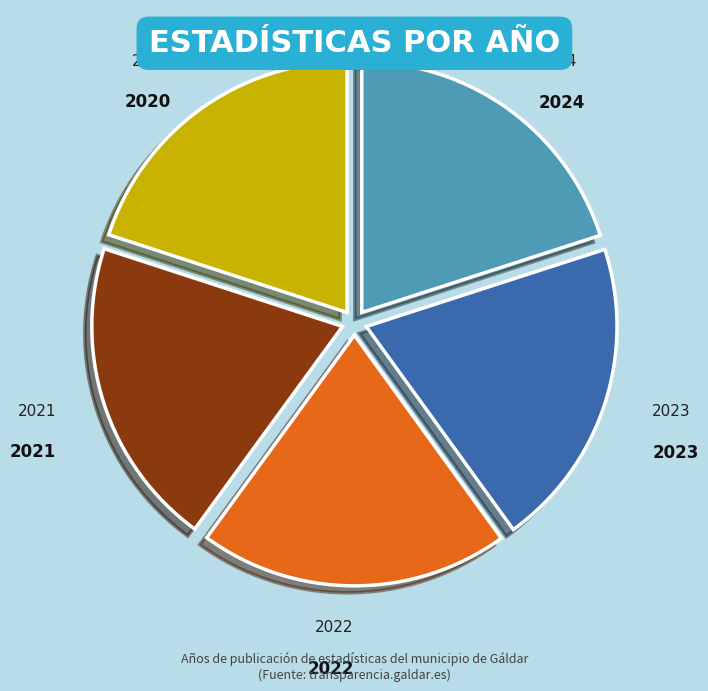

Does any single category account for the majority?

No